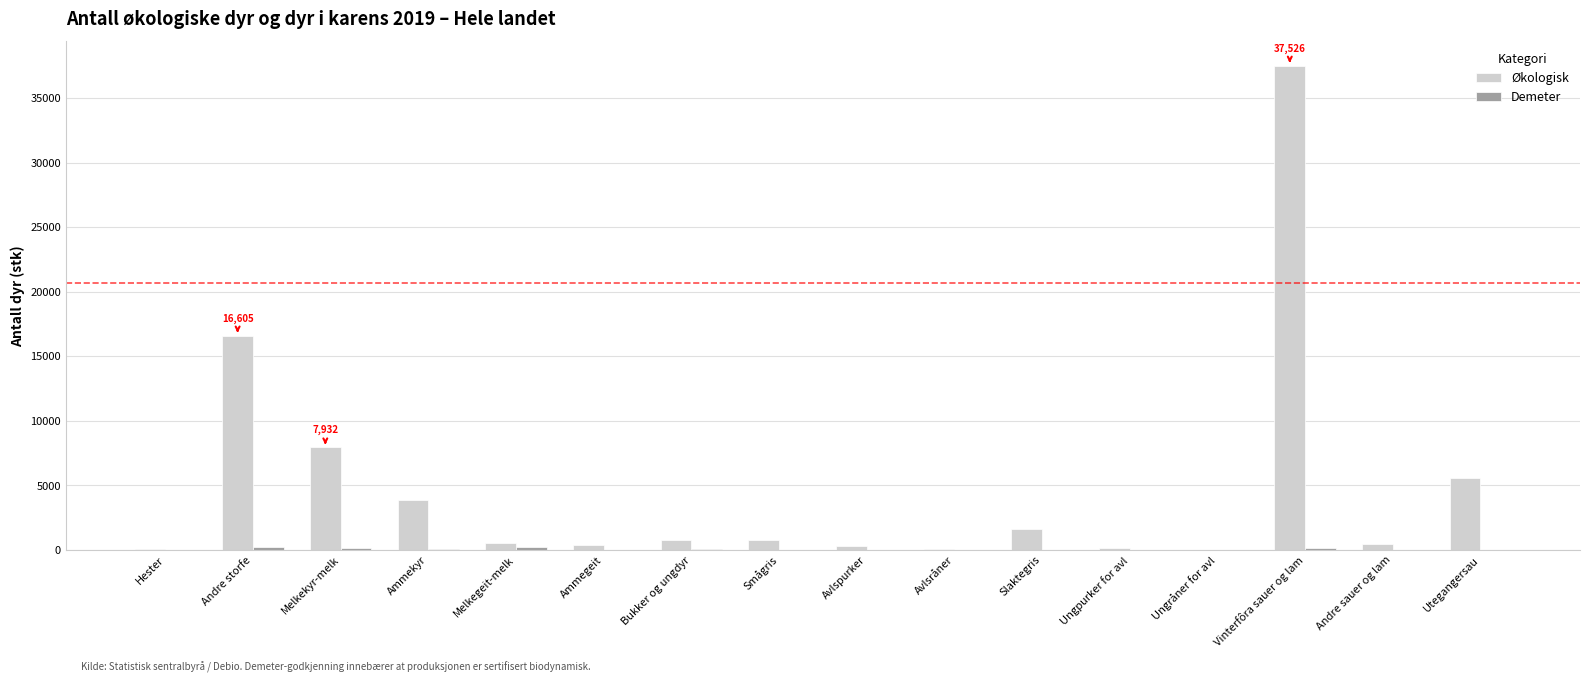

At which category is the sum across all series the highest?

Vinterfôra sauer og lam